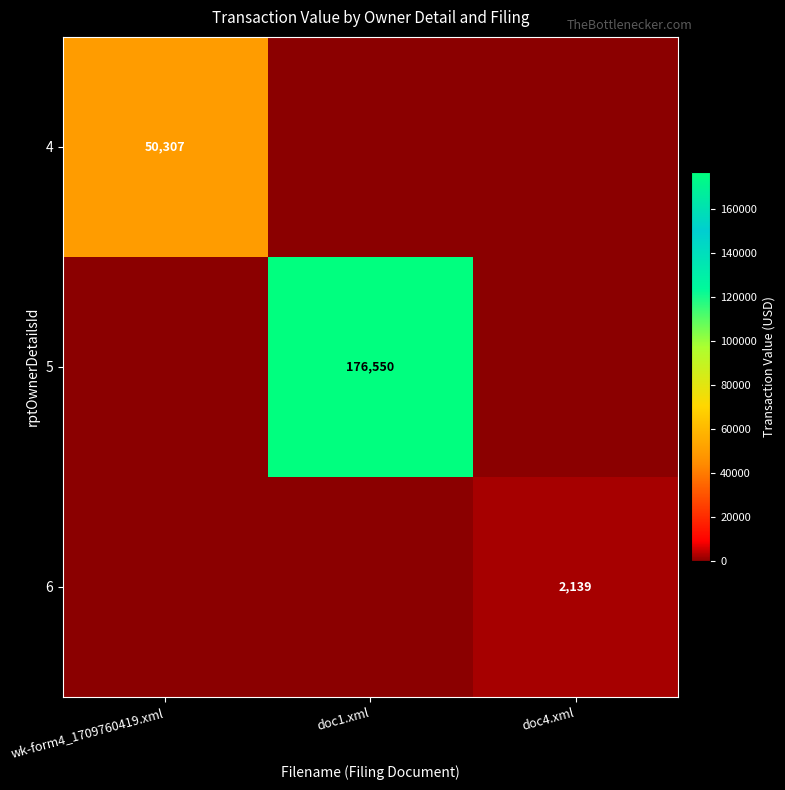

Is it true that 6 equals 2139 at doc4.xml?

True